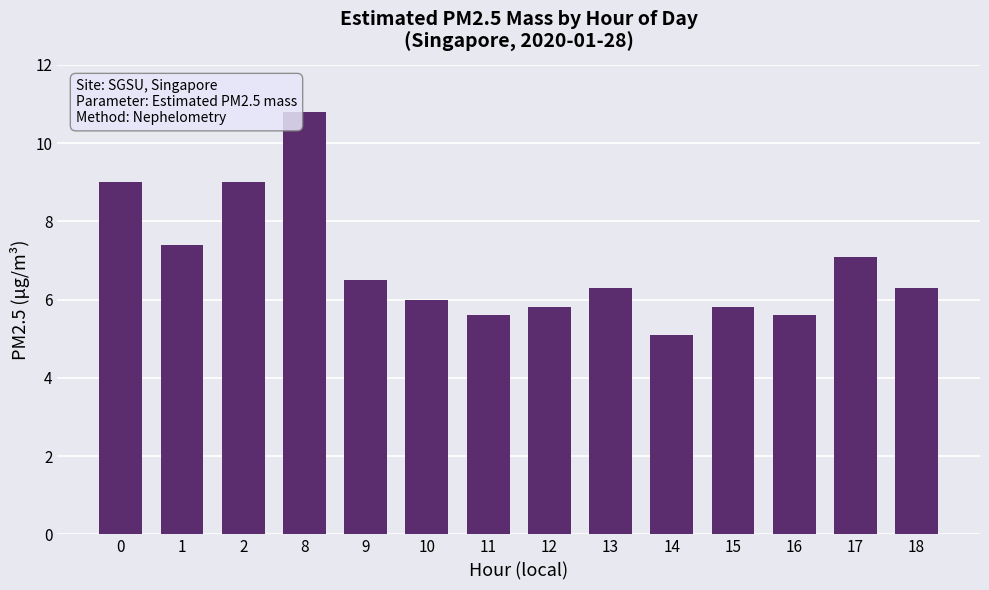

What is the smallest value displayed?

5.1